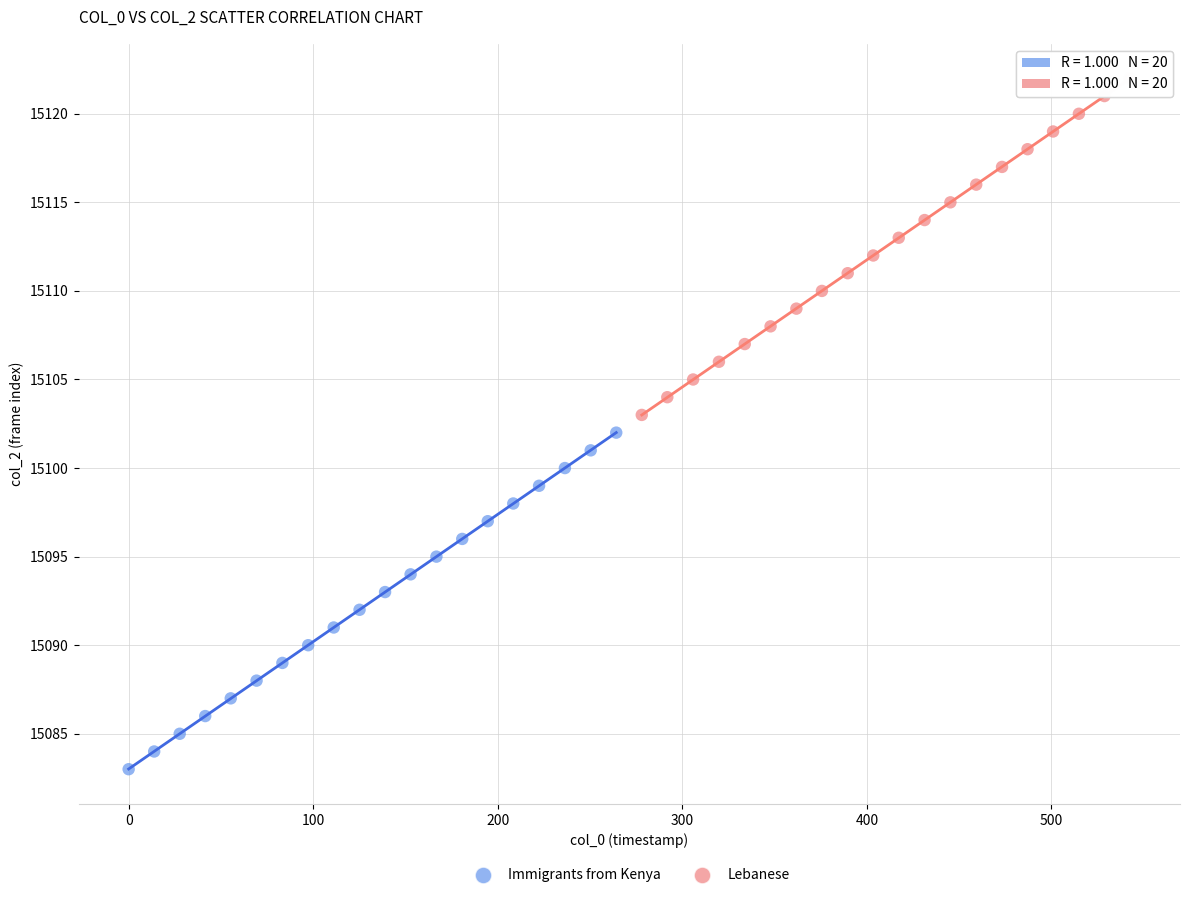

Which series contains the lowest Y value?

Immigrants from Kenya